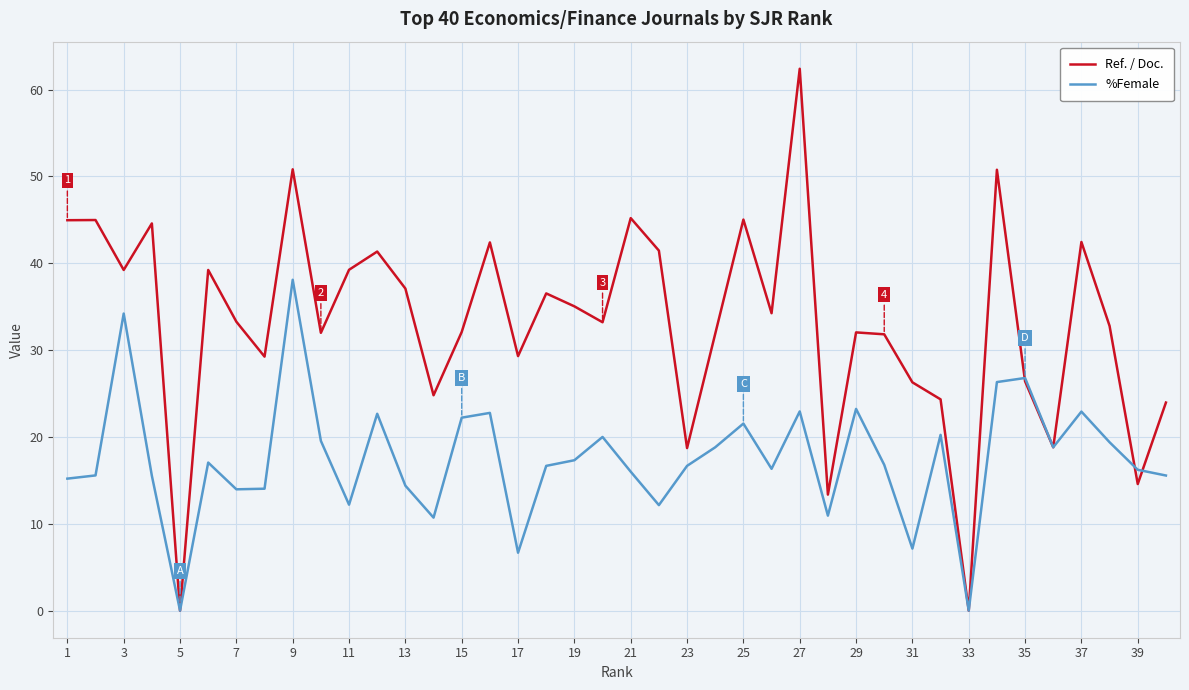

What is the highest value of the %Female series?

38.1